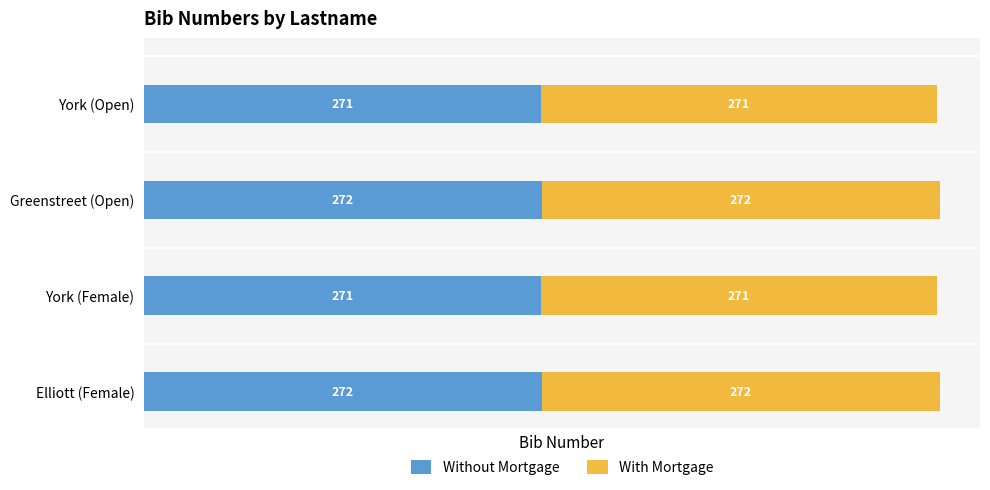

What is the total value across all series at Greenstreet (Open)?

544